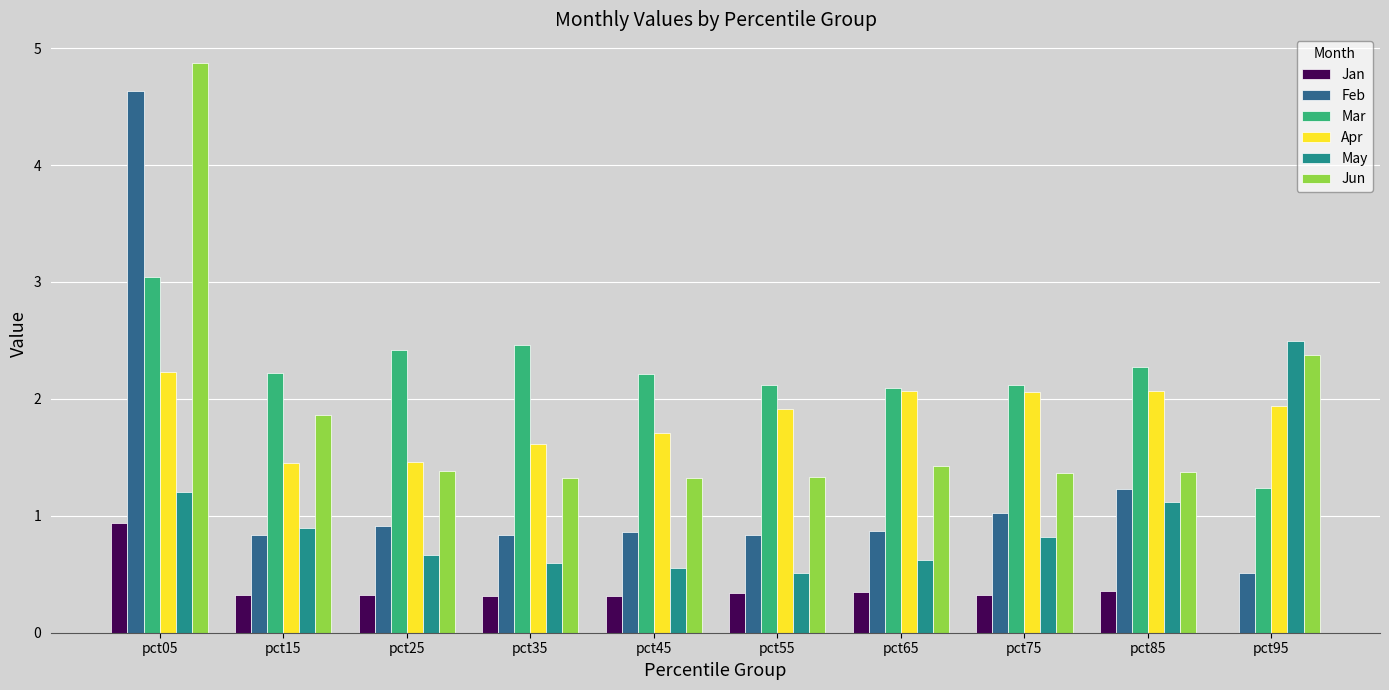

What is the maximum value for Apr?

2.2